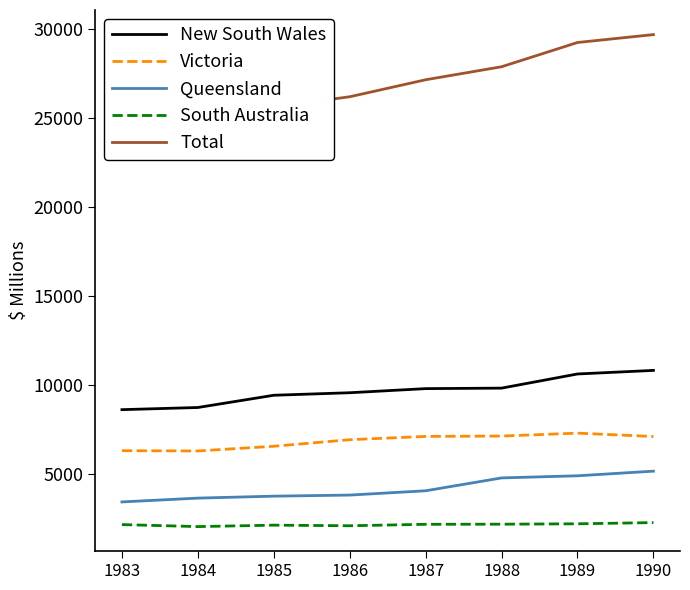

What is the minimum value shown in the chart?

2055.5